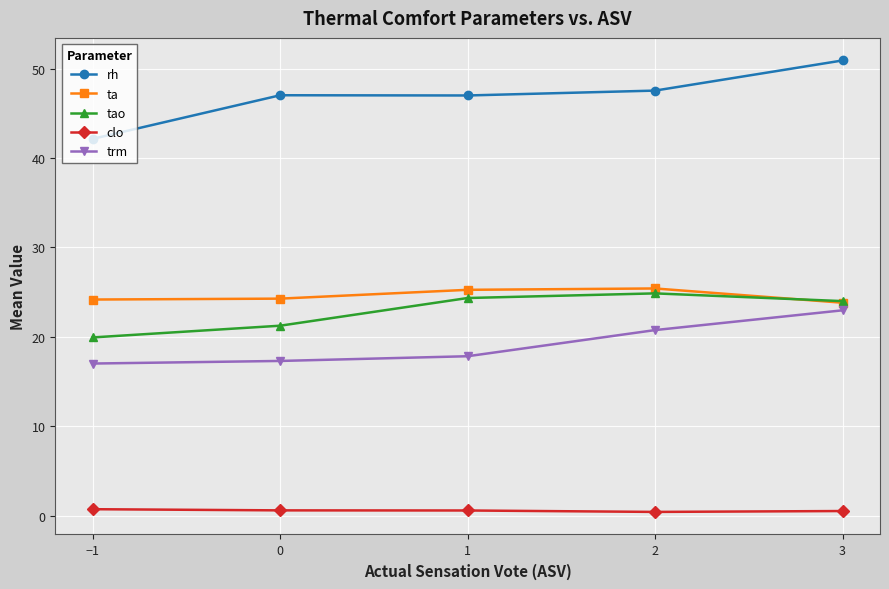

How many data points does each series have?

5